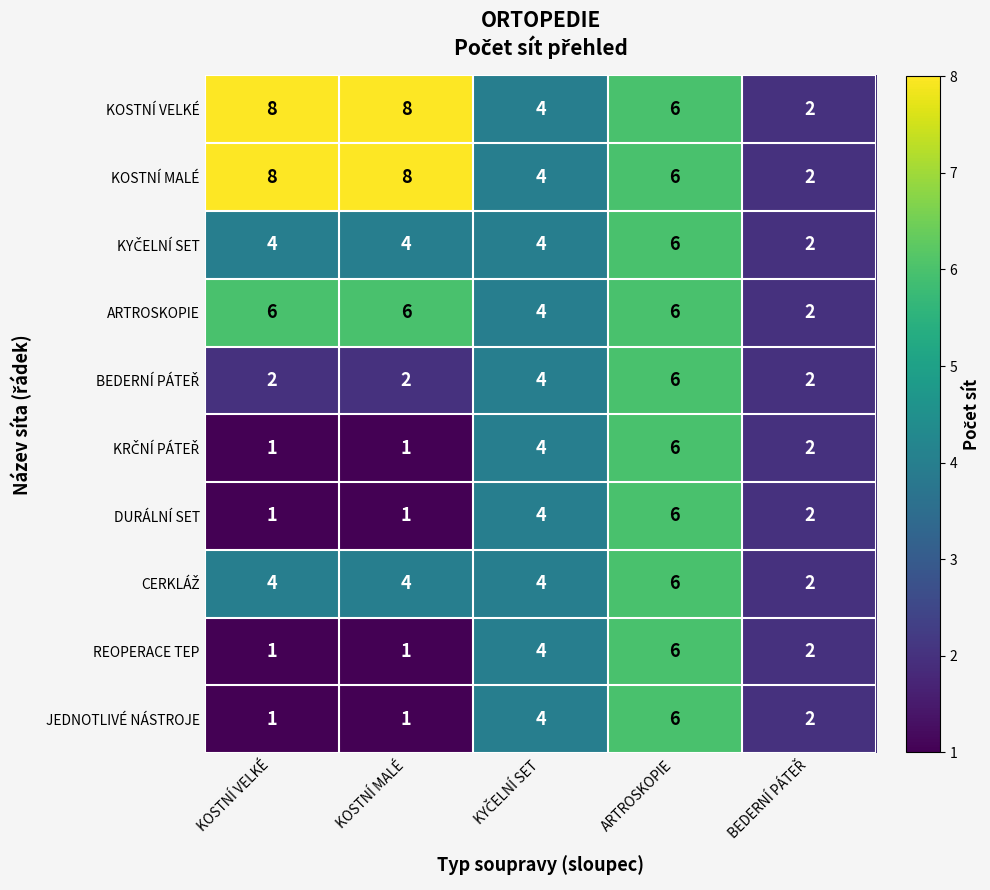

What is the difference between the second highest and minimum values in the ARTROSKOPIE series?

4